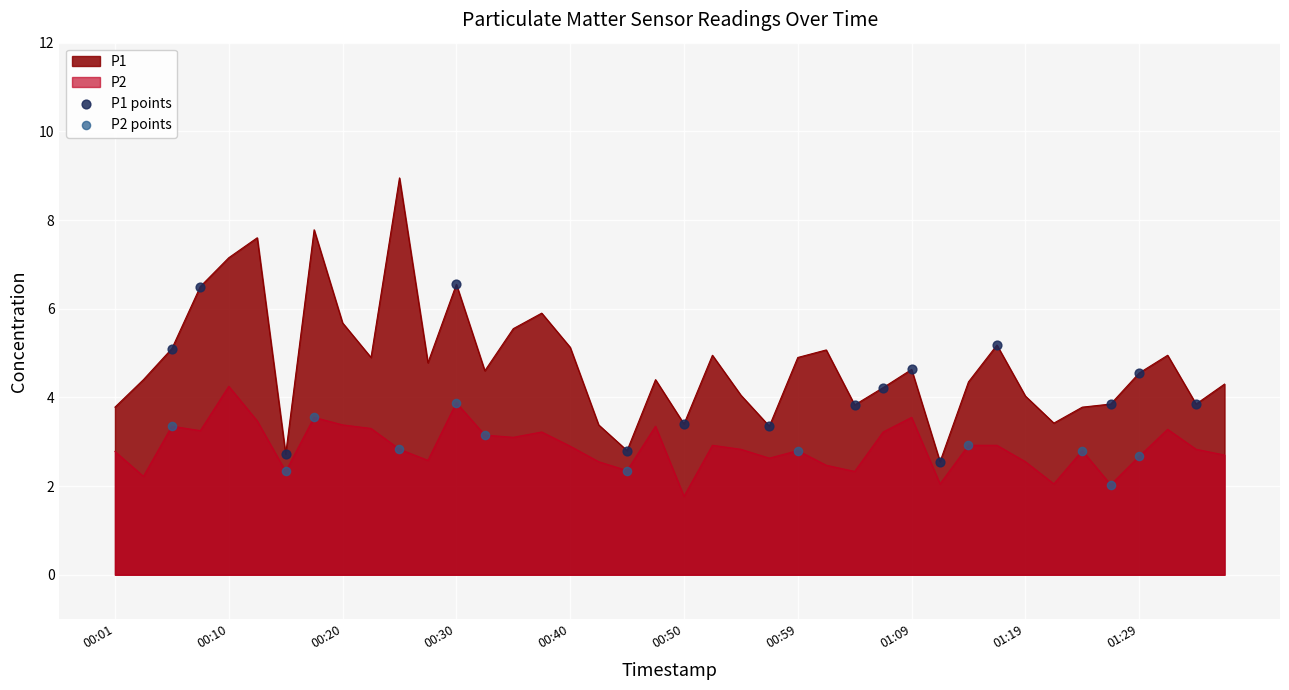

Is the value of P1 at 00:25 greater than the value of P2 at 00:08?

Yes